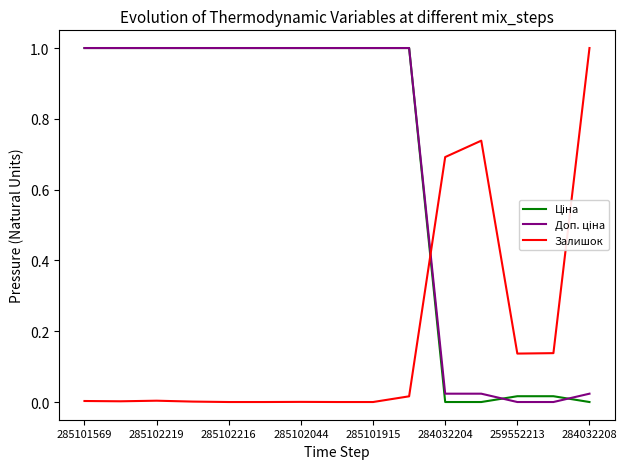

Count the number of data series in this chart.

3